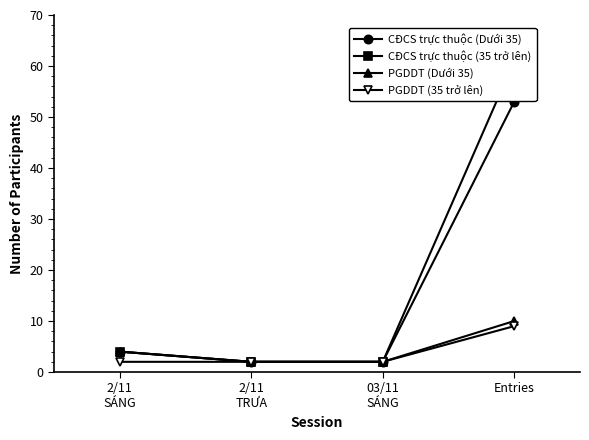

What is the minimum value for PGDDT (Dưới 35)?

2